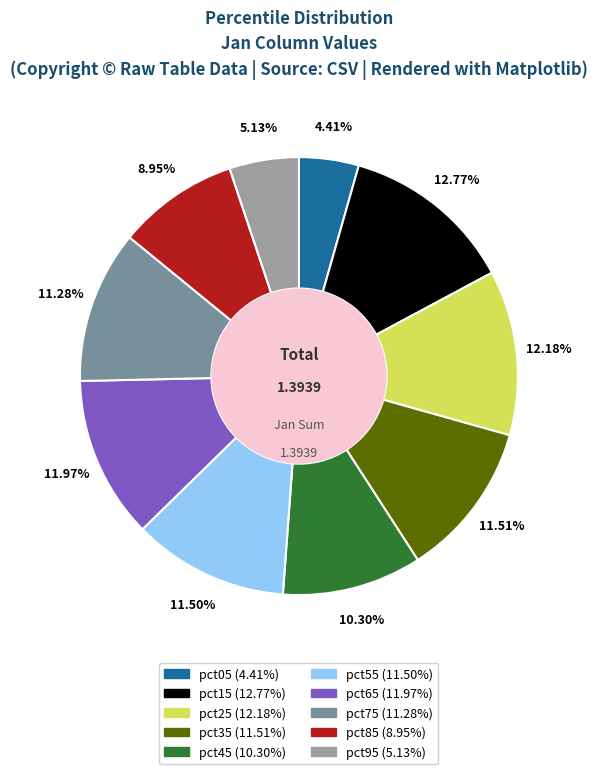

To the nearest percent, what is the difference between the pct45 and pct65 slice percentages?

2%